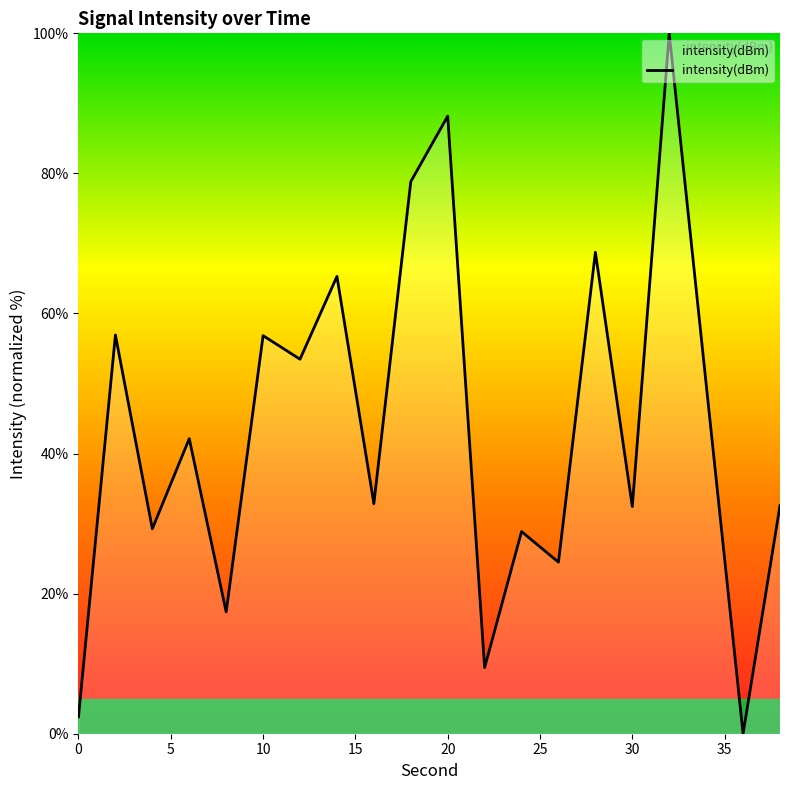

What is the difference between the maximum and minimum values?

100.0